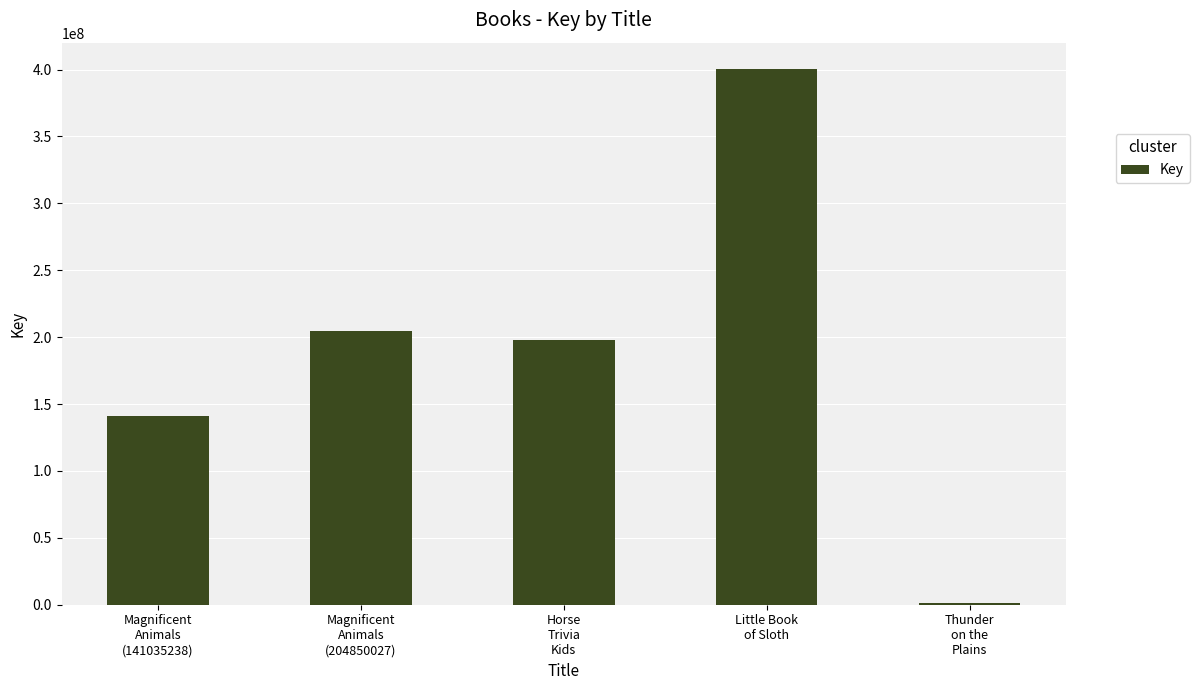

What value does the data have at Horse
Trivia
Kids?

197539611